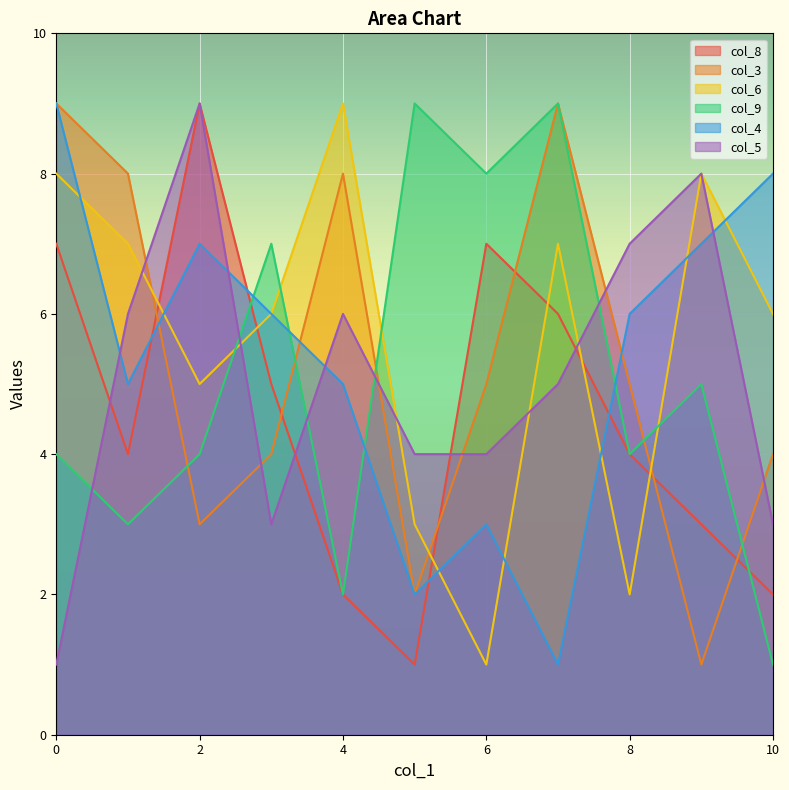

Is it true that col_3 equals 4 at 10?

True